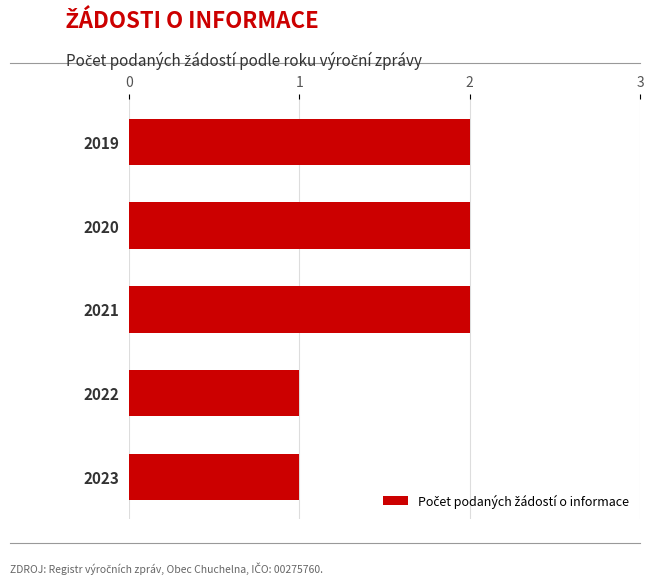

Reading top to bottom, what are all the values shown in this chart?

2019=2	2020=2	2021=2	2022=1	2023=1